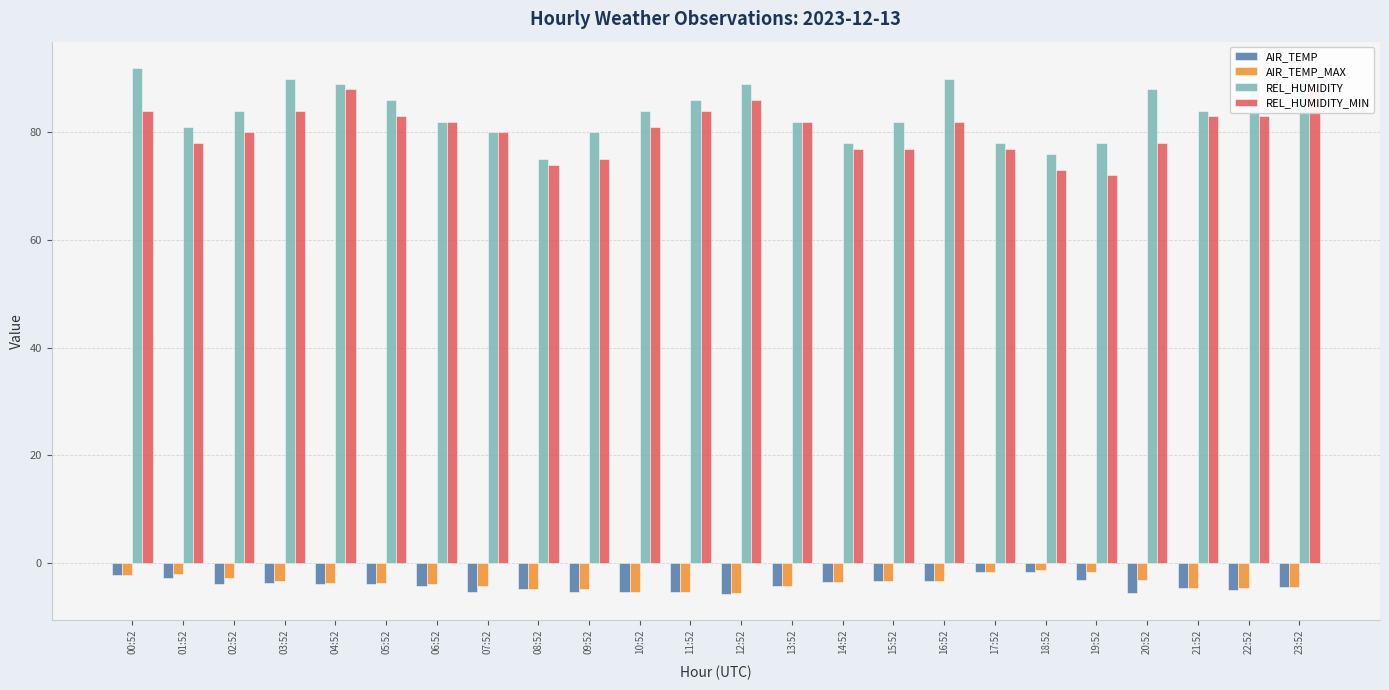

Are the bars horizontal?

No